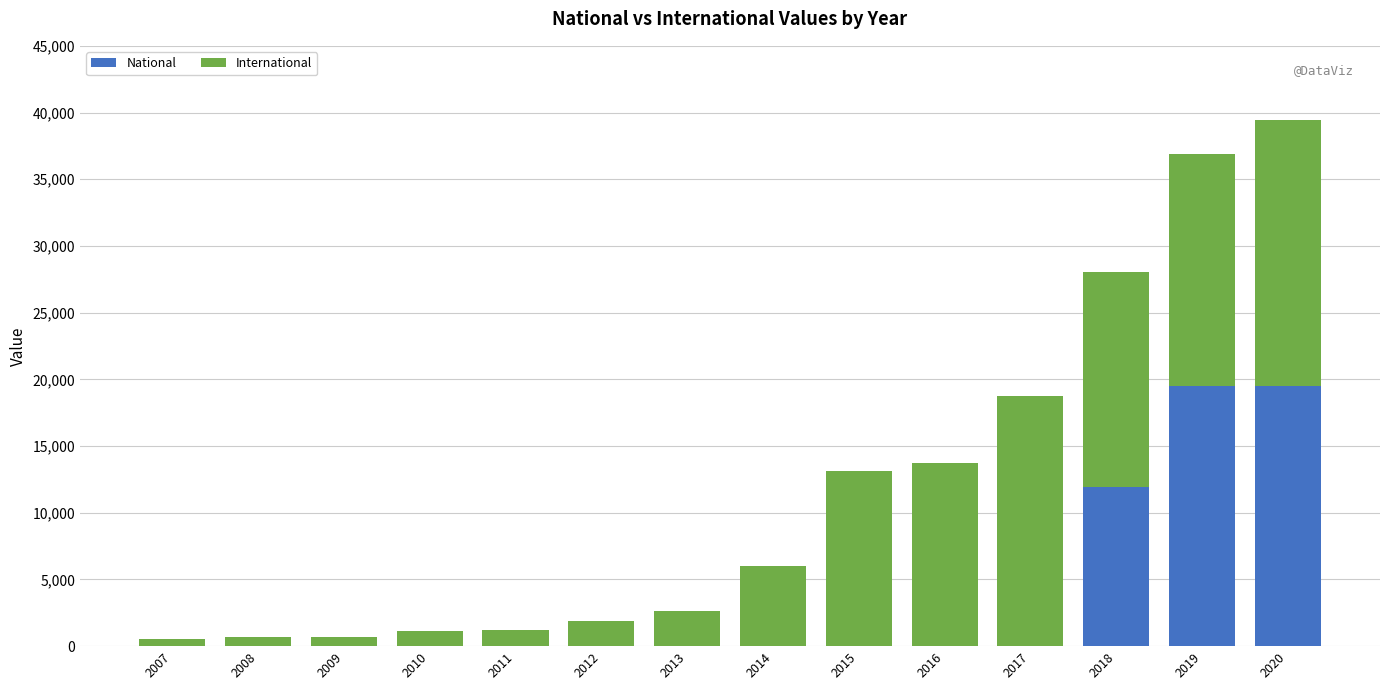

Does the chart contain stacked bars?

Yes